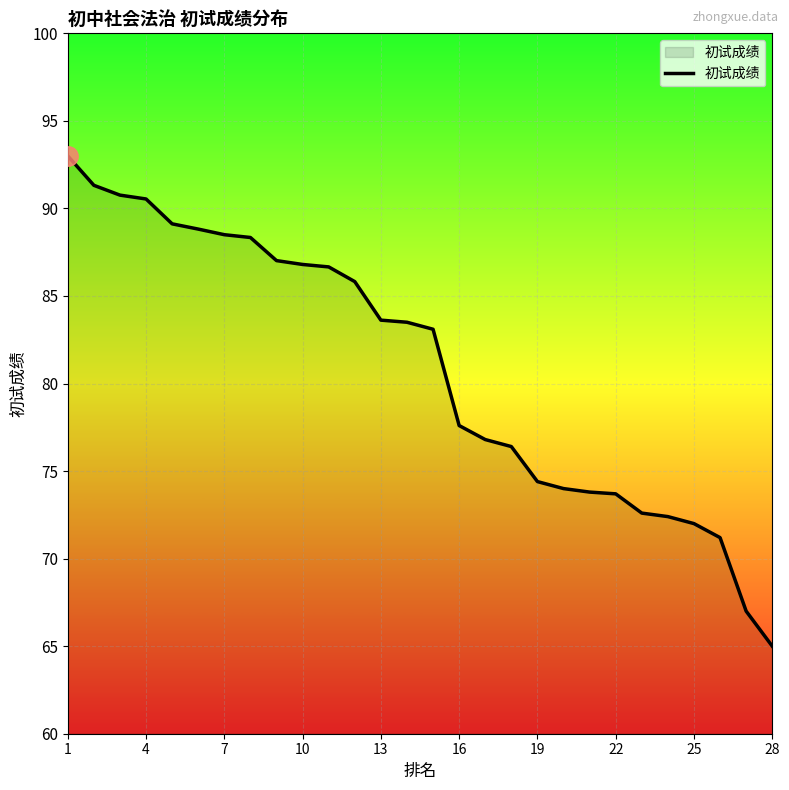

What is the minimum value shown in the chart?

65.0